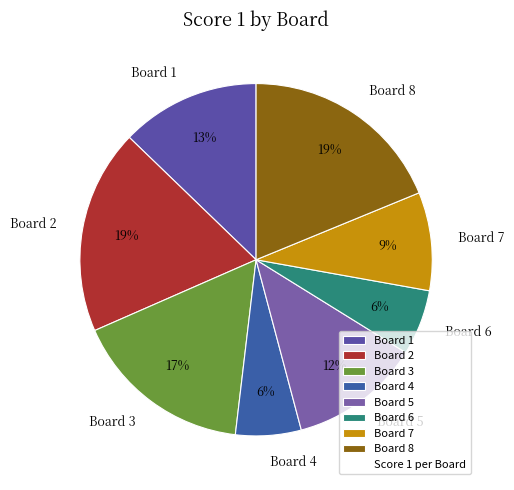

To the nearest percent, what portion does Board 4 represent?

6%